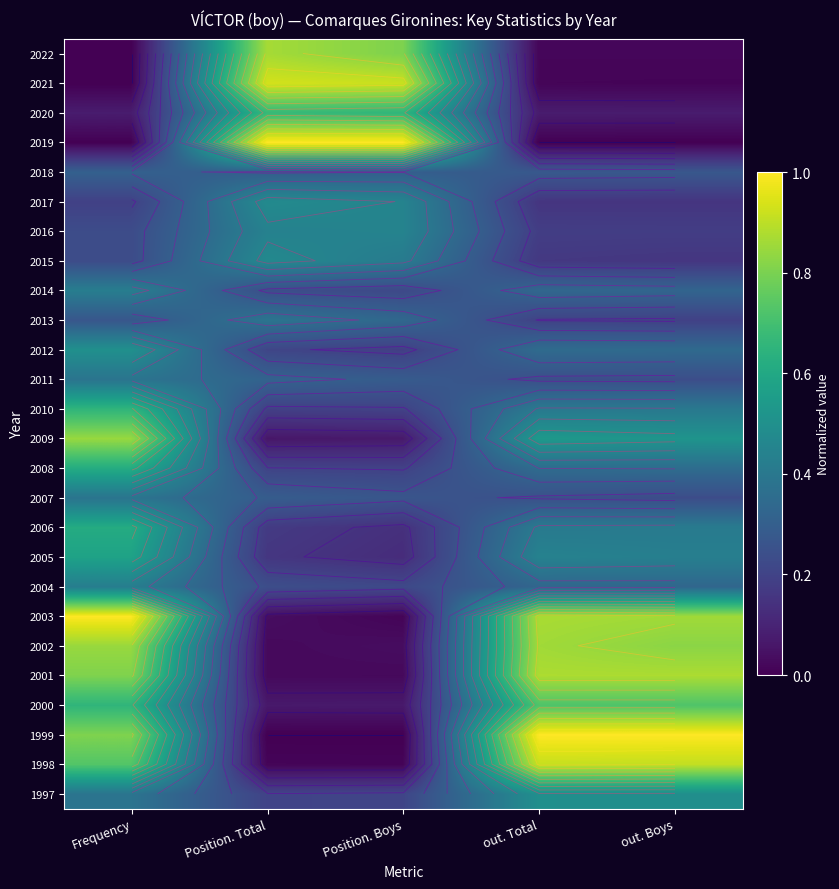

What is the difference between the maximum and minimum values in the 2005 series?

0.5